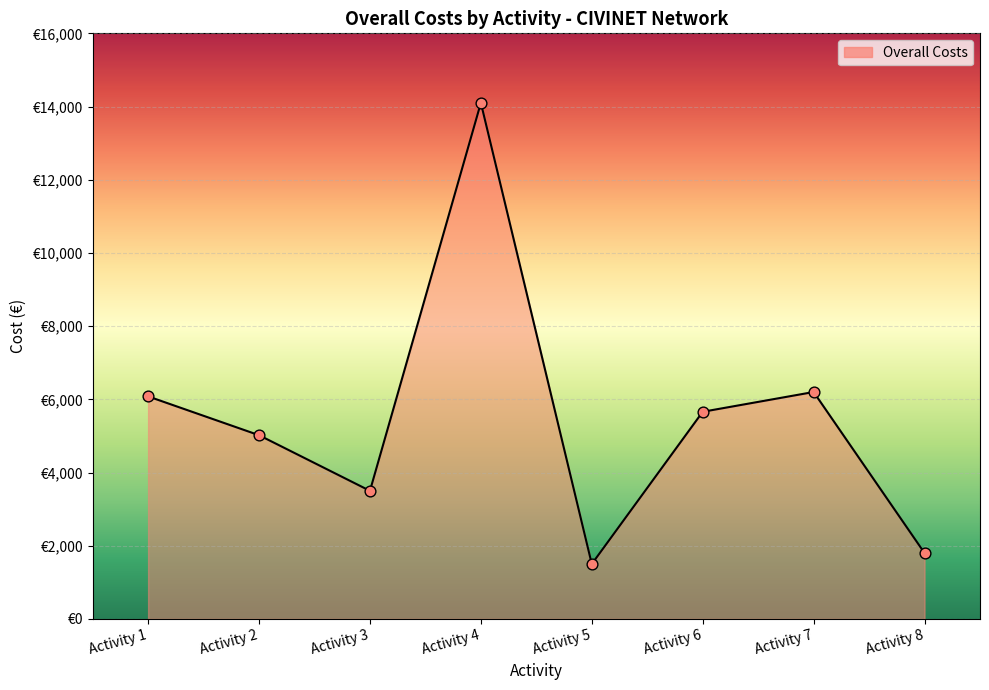

Between Activity 3 and Activity 1, which is larger?

Activity 1